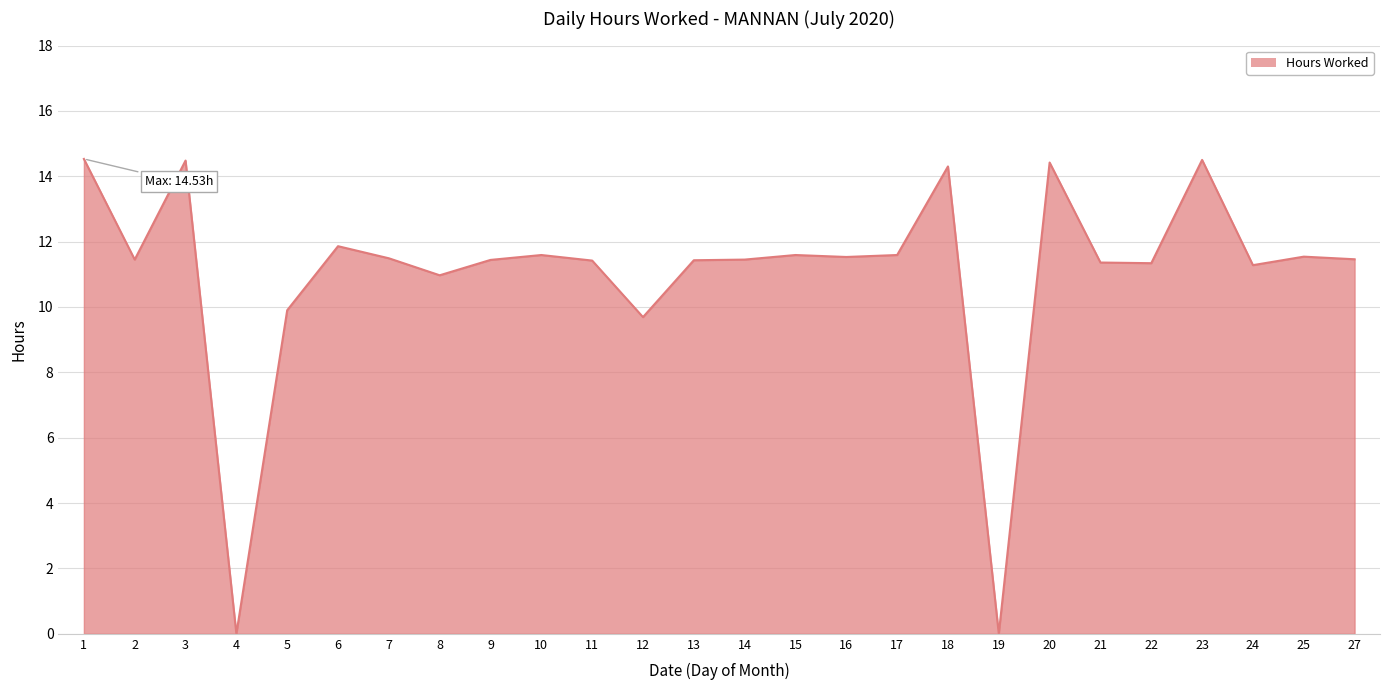

The chart shows a value of 14.5 at 3. True or false?

True